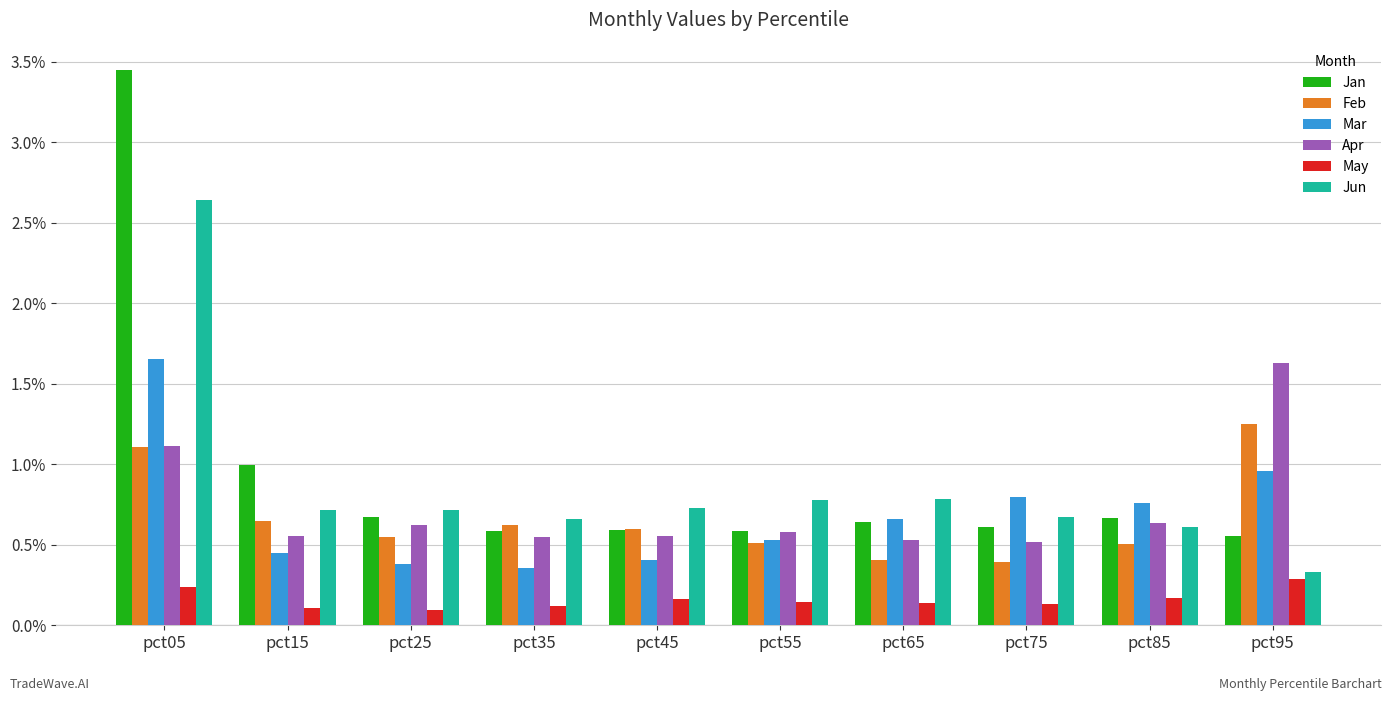

Which series has the largest range (max minus min)?

Jan